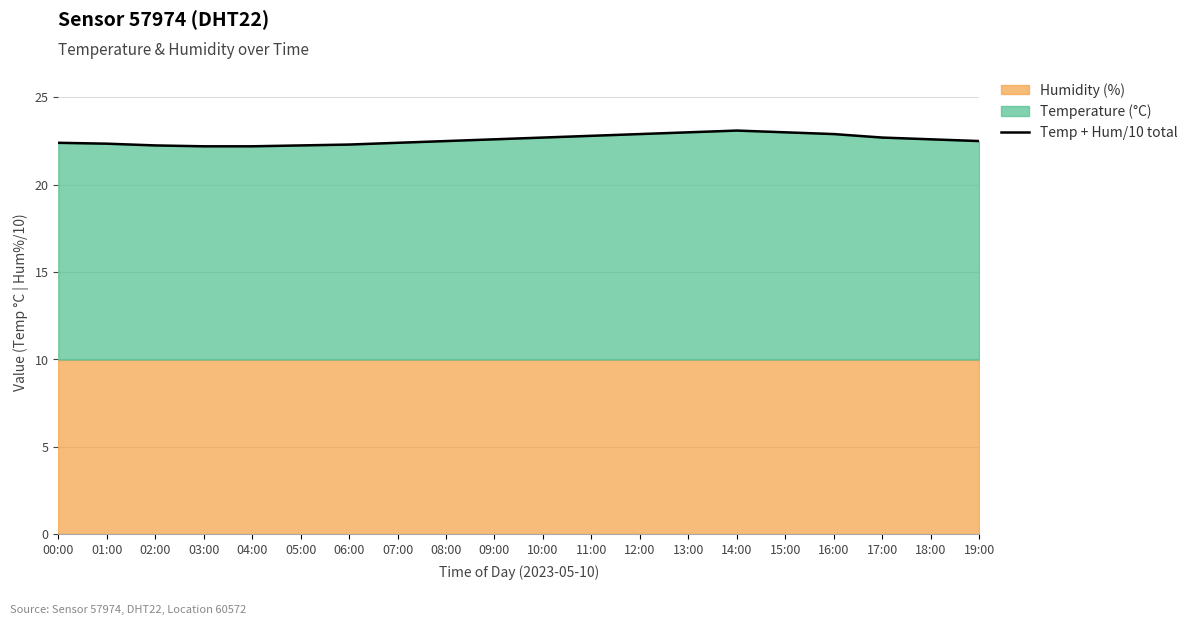

Reading left to right, what are all the values shown in this chart?

22.4	22.3	22.2	22.2	22.2	22.2	22.3	22.4	22.5	22.6	22.7	22.8	22.9	23.0	23.1	23.0	22.9	22.7	22.6	22.5